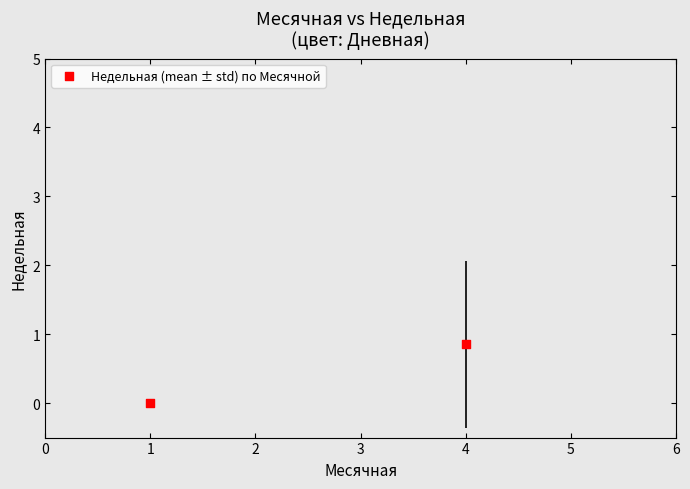

What is the average Y value?

0.4